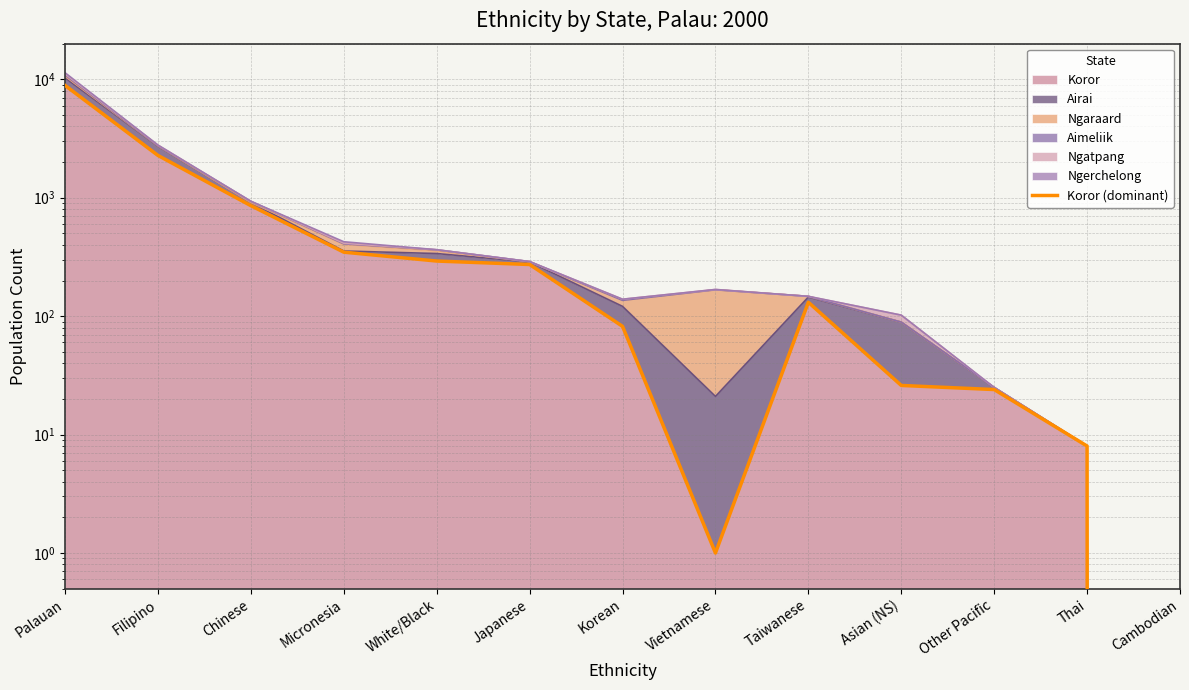

Reading left to right, extract all data points from this chart.

8880	2275	857	347	292	273	82	1	131	26	24	8	0